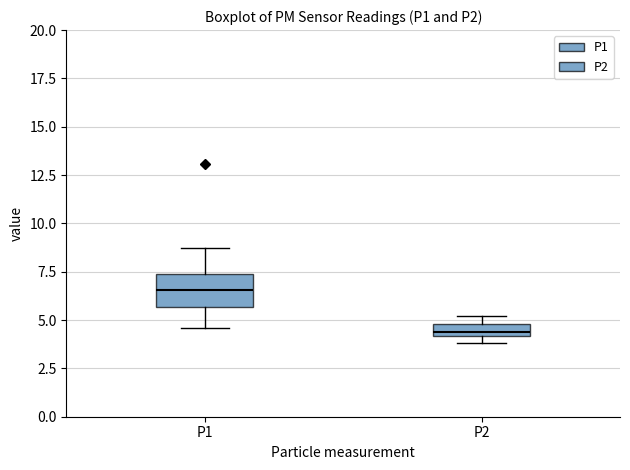

Where is the lower edge of the box for P2 on the y-axis? The values are not printed on the chart, so give them approximately, as read against the axis.

4.0